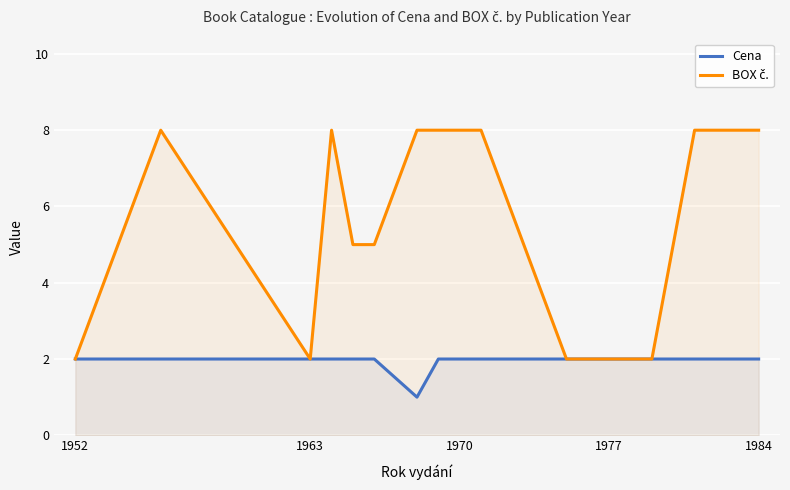

True or false: Cena has a value of 3 at 1977.

False